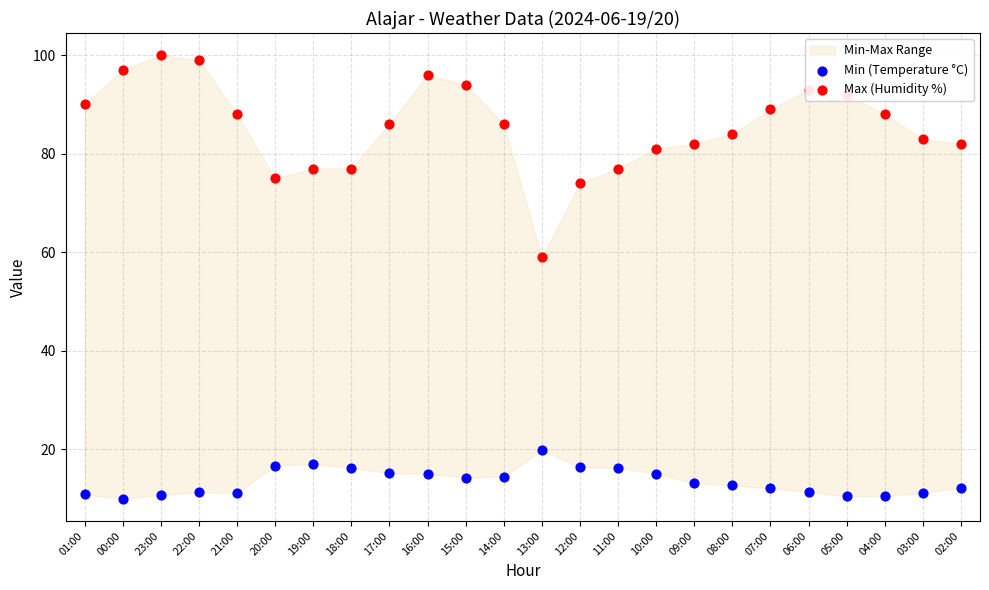

Which series has the largest Y range (max minus min)?

Max (Humidity %)